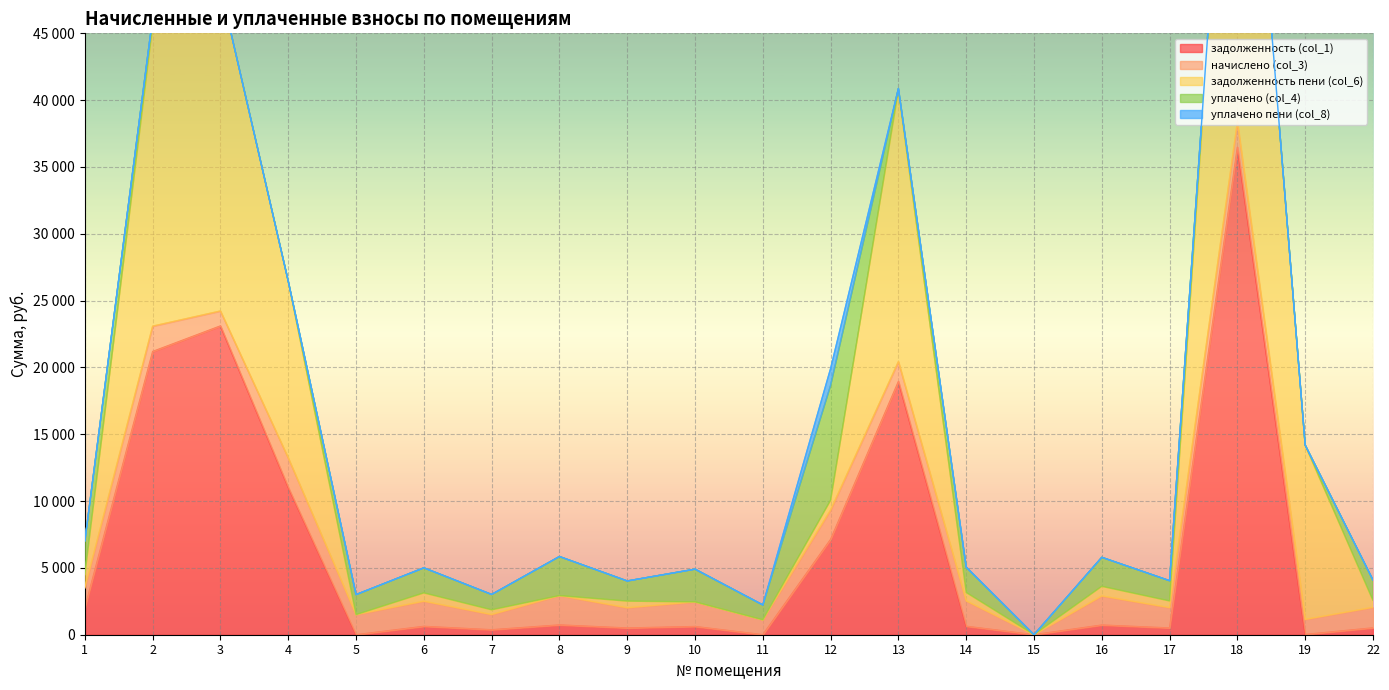

What is the highest value of the задолженность пени (col_6) series?

38364.5